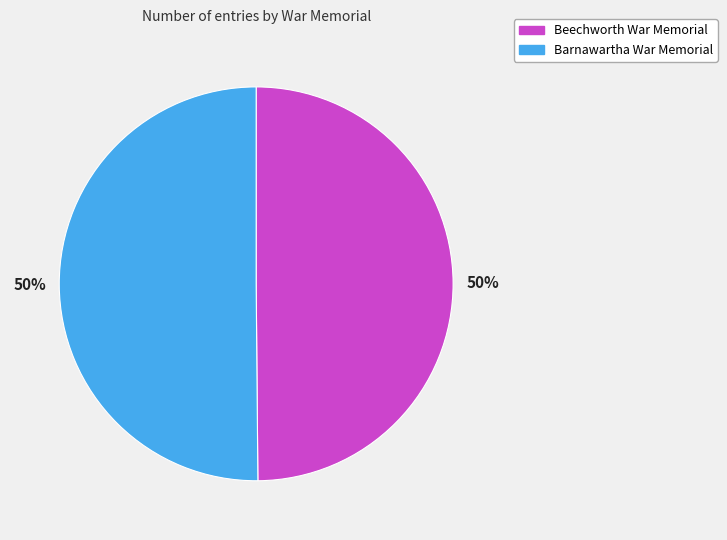

Approximately how many times larger is the value at Barnawartha War Memorial compared to Beechworth War Memorial?

1.0